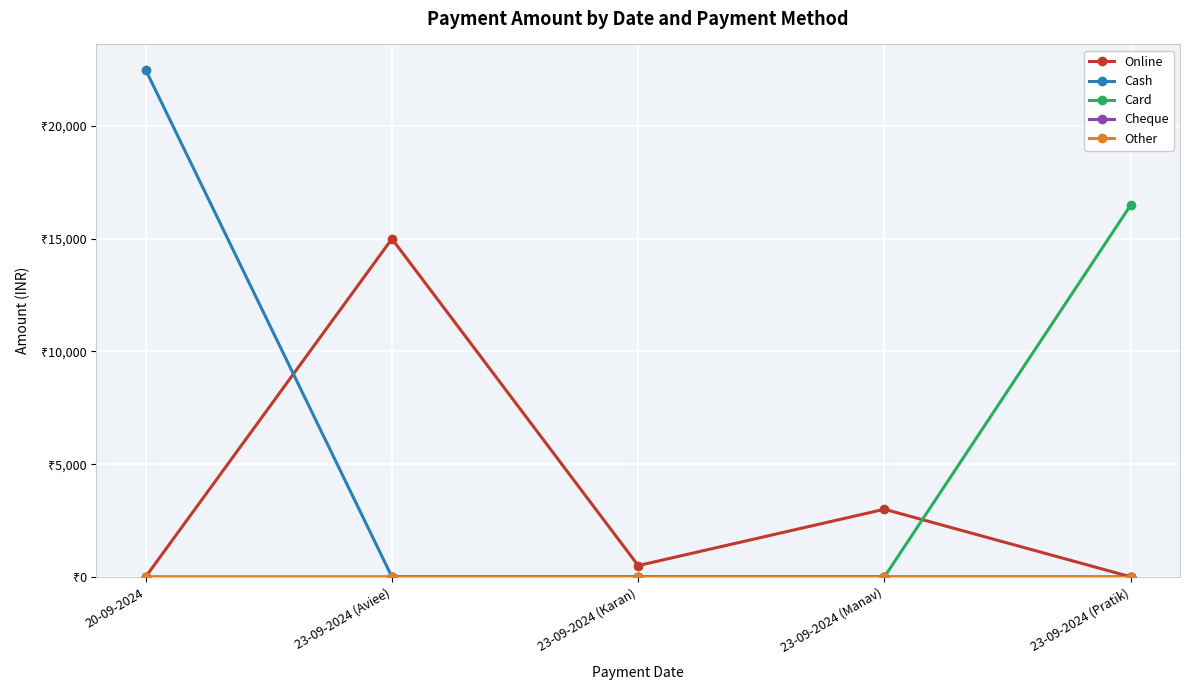

Between 23-09-2024 (Manav) and 23-09-2024 (Aviee), which is larger?

23-09-2024 (Aviee)